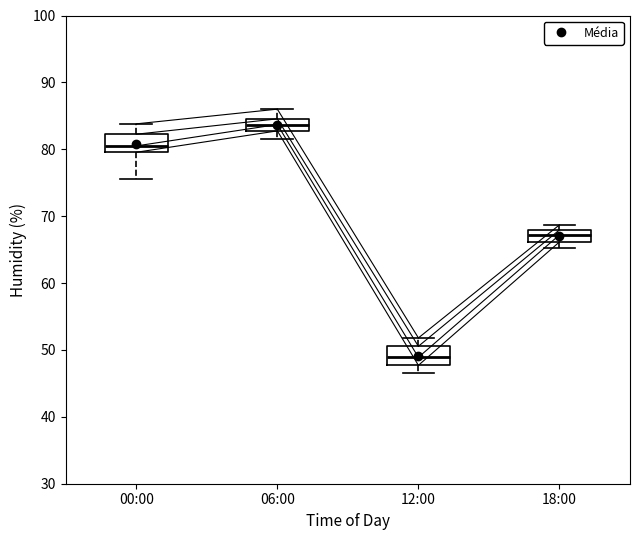

Where does the upper whisker of the box for 00:00 end on the y-axis? The values are not printed on the chart, so give them approximately, as read against the axis.

84